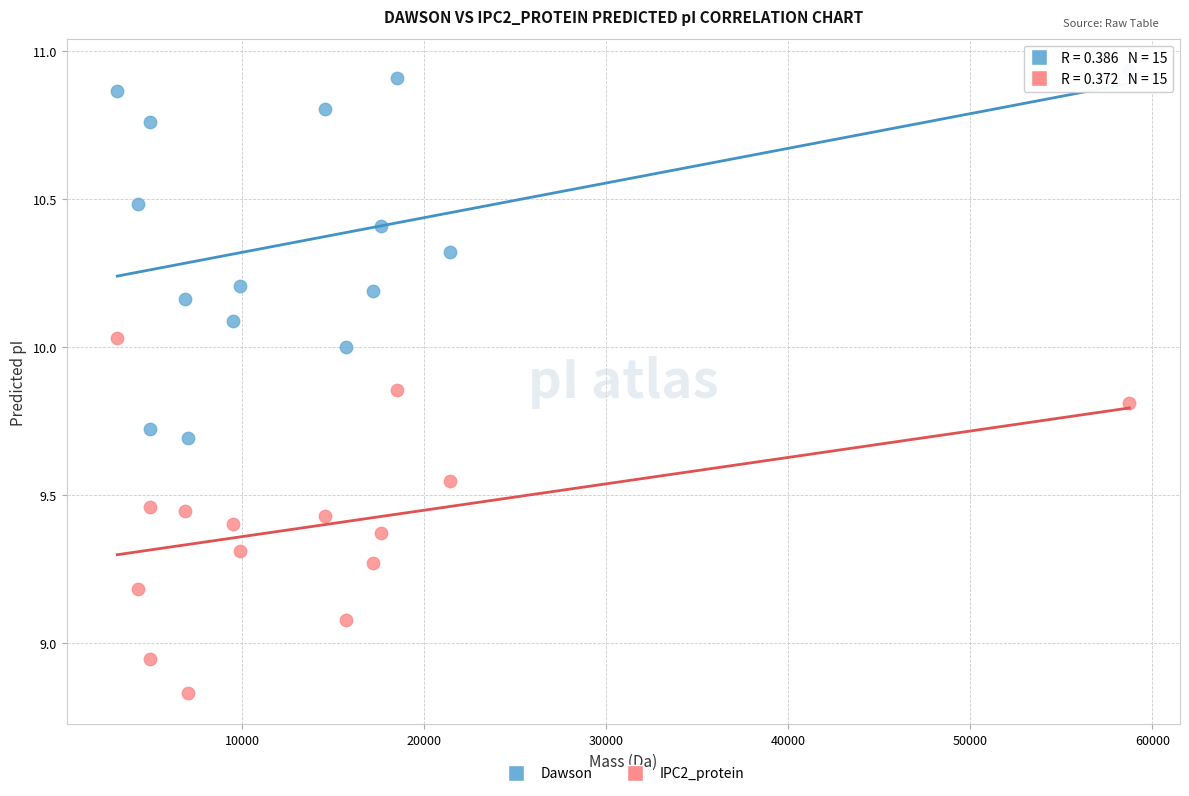

Which series has the widest spread of Y values?

Dawson